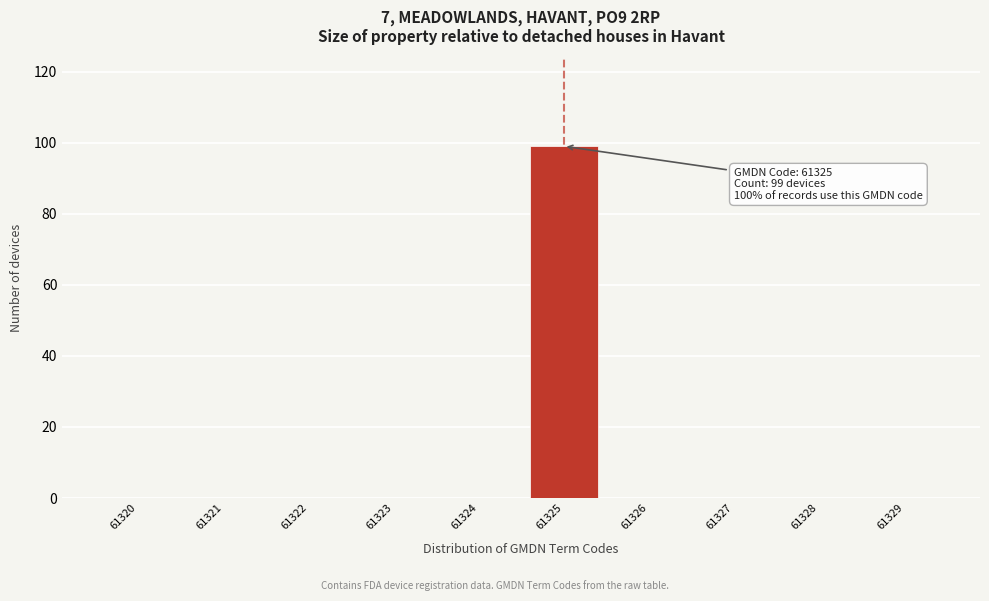

Reading left to right, transcribe all the data shown in this chart.

61320=0	61321=0	61322=0	61323=0	61324=0	61325=99	61326=0	61327=0	61328=0	61329=0